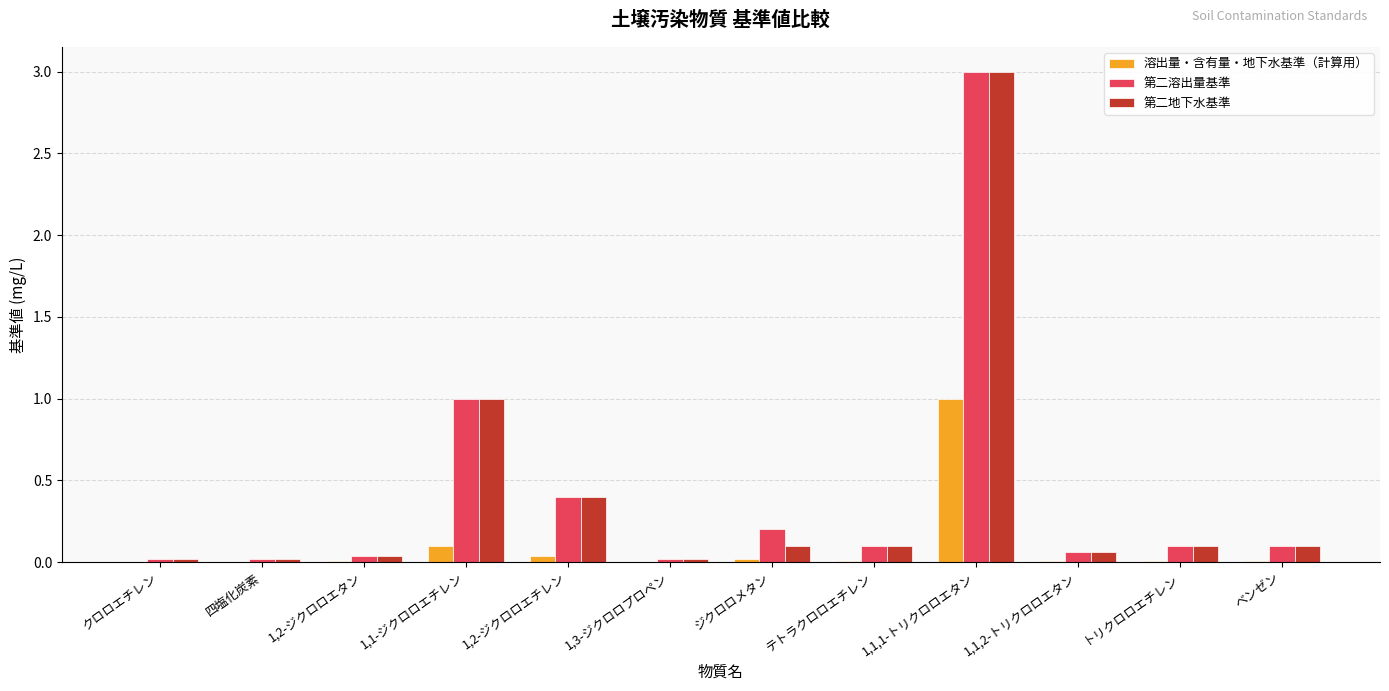

How many groups of bars are there?

12